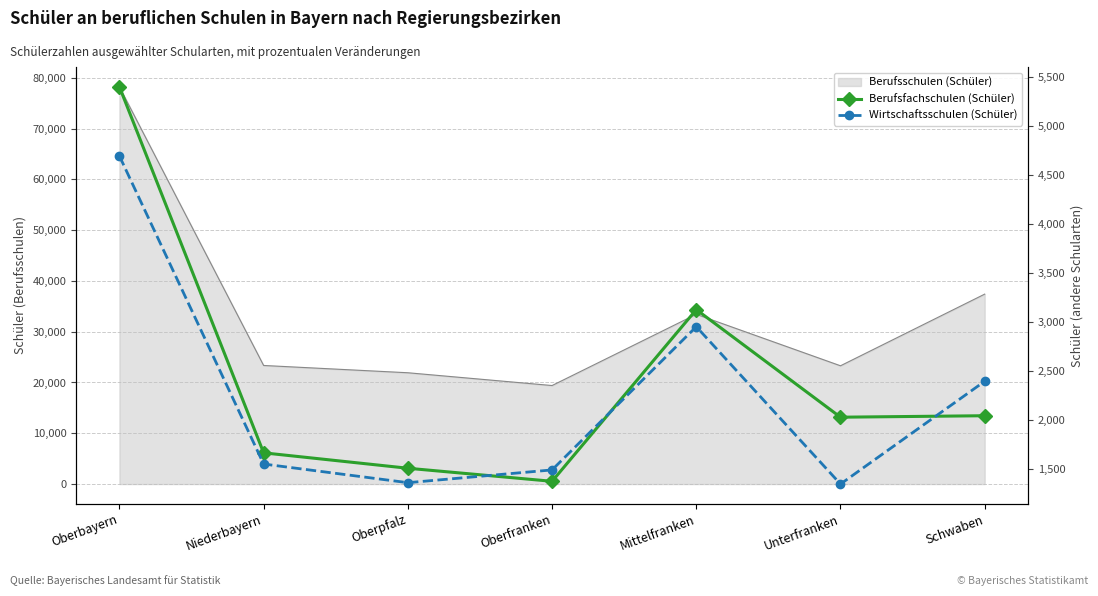

At which category does Wirtschaftsschulen (Schüler) reach its first local peak?

Mittelfranken